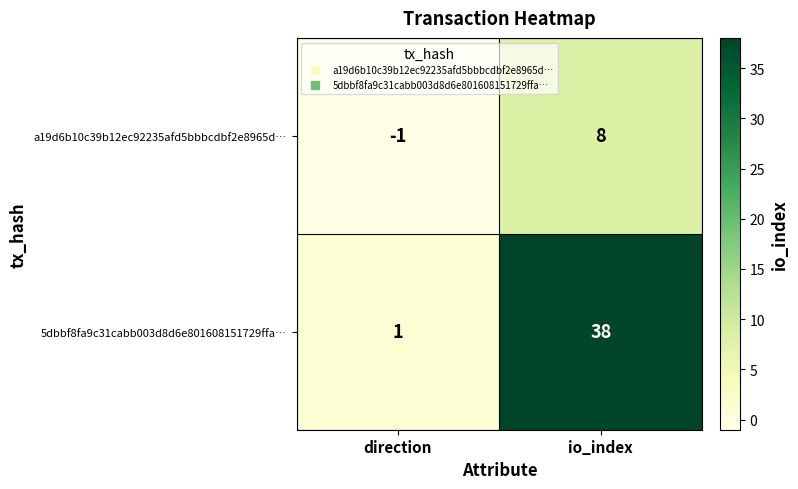

The a19d6b10c39b12ec92235afd5bbbcdbf2e8965d… series shows 8 at io_index. True or false?

True